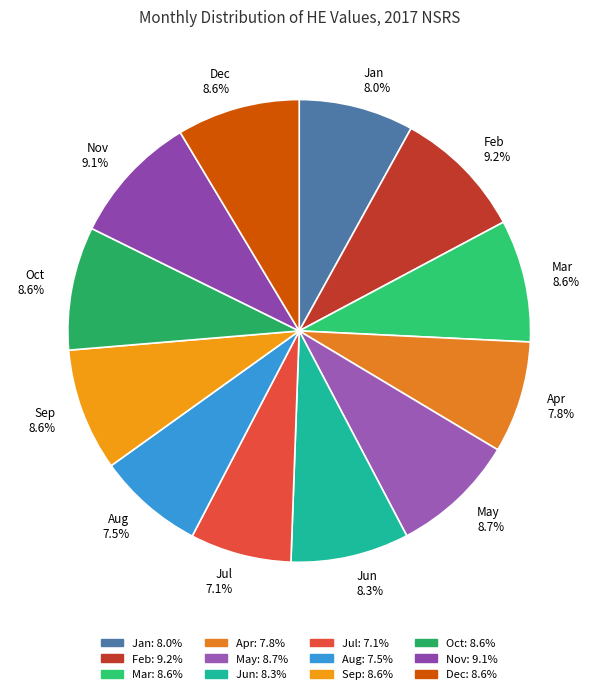

To the nearest percent, what is the combined percentage of Sep and Jan?

17%